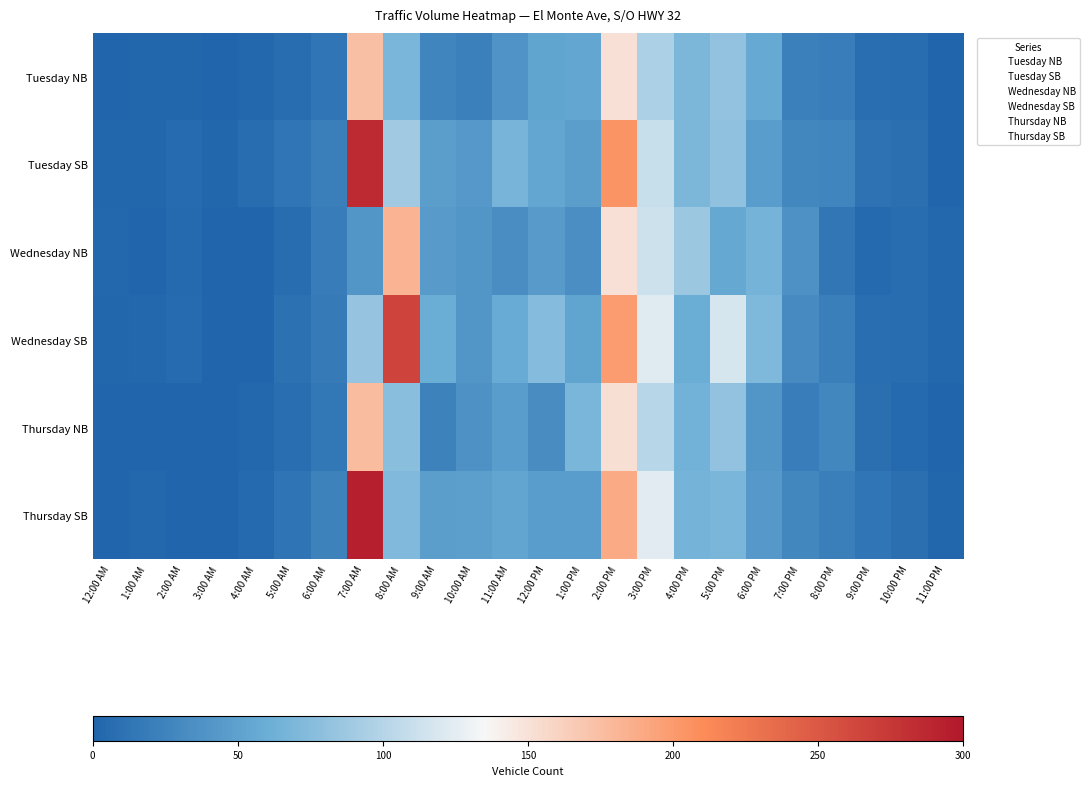

Reading left to right, transcribe all the data shown in this chart.

Tuesday NB: 12:00 AM=1	1:00 AM=2	2:00 AM=2	3:00 AM=0	4:00 AM=3	5:00 AM=7	6:00 AM=13	7:00 AM=174	8:00 AM=69	9:00 AM=26	10:00 AM=23	11:00 AM=39	12:00 PM=52	1:00 PM=54	2:00 PM=151	3:00 PM=95	4:00 PM=70	5:00 PM=81	6:00 PM=57	7:00 PM=23	8:00 PM=20	9:00 PM=8	10:00 PM=7	11:00 PM=0
Tuesday SB: 12:00 AM=2	1:00 AM=2	2:00 AM=5	3:00 AM=2	4:00 AM=6	5:00 AM=13	6:00 AM=22	7:00 AM=285	8:00 AM=90	9:00 AM=48	10:00 AM=43	11:00 AM=67	12:00 PM=54	1:00 PM=48	2:00 PM=204	3:00 PM=110	4:00 PM=70	5:00 PM=80	6:00 PM=46	7:00 PM=29	8:00 PM=26	9:00 PM=11	10:00 PM=9	11:00 PM=1
Wednesday NB: 12:00 AM=3	1:00 AM=1	2:00 AM=4	3:00 AM=1	4:00 AM=1	5:00 AM=7	6:00 AM=19	7:00 AM=40	8:00 AM=182	9:00 AM=45	10:00 AM=41	11:00 AM=33	12:00 PM=45	1:00 PM=34	2:00 PM=151	3:00 PM=113	4:00 PM=86	5:00 PM=56	6:00 PM=66	7:00 PM=37	8:00 PM=15	9:00 PM=4	10:00 PM=6	11:00 PM=3
Wednesday SB: 12:00 AM=2	1:00 AM=3	2:00 AM=5	3:00 AM=1	4:00 AM=1	5:00 AM=10	6:00 AM=18	7:00 AM=84	8:00 AM=266	9:00 AM=60	10:00 AM=40	11:00 AM=58	12:00 PM=74	1:00 PM=52	2:00 PM=199	3:00 PM=122	4:00 PM=60	5:00 PM=118	6:00 PM=71	7:00 PM=31	8:00 PM=22	9:00 PM=8	10:00 PM=6	11:00 PM=3
Thursday NB: 12:00 AM=0	1:00 AM=1	2:00 AM=1	3:00 AM=1	4:00 AM=3	5:00 AM=8	6:00 AM=16	7:00 AM=176	8:00 AM=77	9:00 AM=24	10:00 AM=37	11:00 AM=46	12:00 PM=32	1:00 PM=68	2:00 PM=152	3:00 PM=101	4:00 PM=65	5:00 PM=82	6:00 PM=40	7:00 PM=20	8:00 PM=29	9:00 PM=9	10:00 PM=4	11:00 PM=1
Thursday SB: 12:00 AM=1	1:00 AM=3	2:00 AM=0	3:00 AM=1	4:00 AM=4	5:00 AM=12	6:00 AM=24	7:00 AM=293	8:00 AM=72	9:00 AM=47	10:00 AM=49	11:00 AM=53	12:00 PM=46	1:00 PM=46	2:00 PM=188	3:00 PM=124	4:00 PM=66	5:00 PM=69	6:00 PM=43	7:00 PM=29	8:00 PM=22	9:00 PM=14	10:00 PM=9	11:00 PM=2